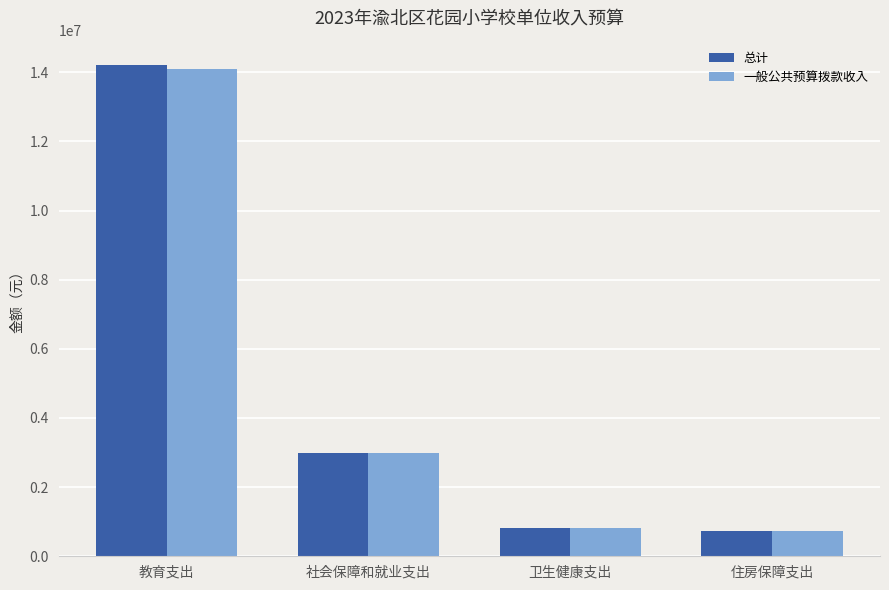

The value of 一般公共预算拨款收入 at 教育支出 is 7445045.0. True or false?

False